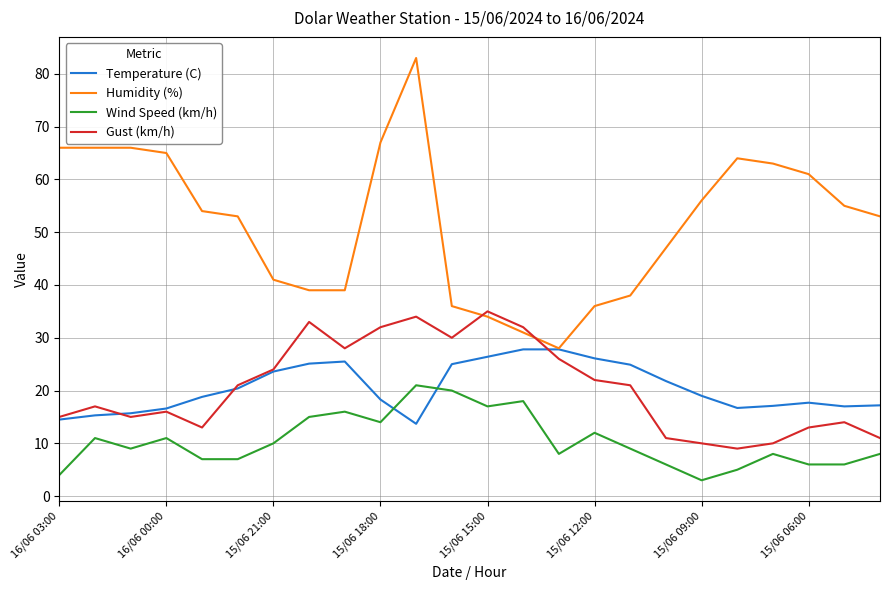

Which series has the largest total across all categories?

Humidity (%)